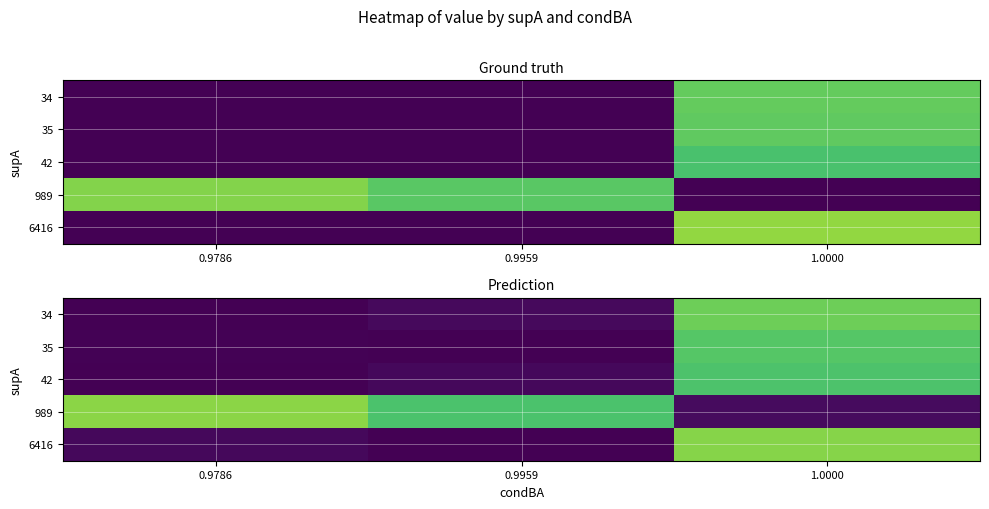

Is it true that 989 equals 0.8 at 0.9786?

True